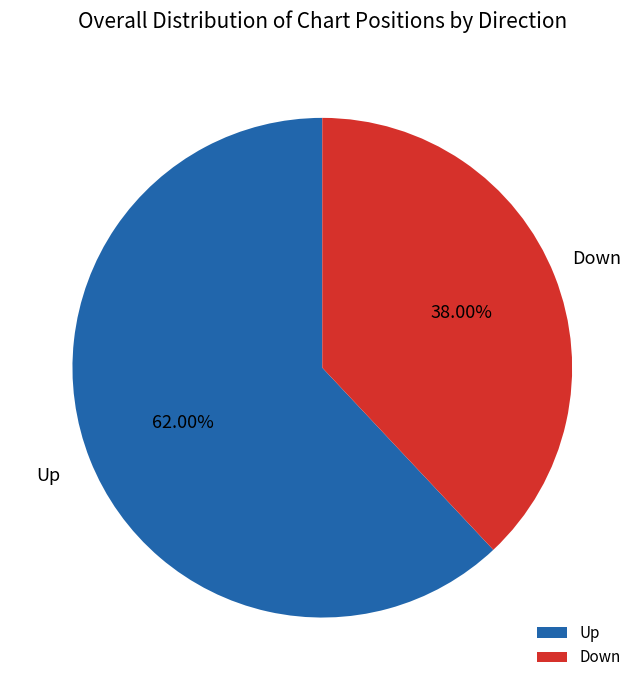

Between Up and Down, which is larger?

Up